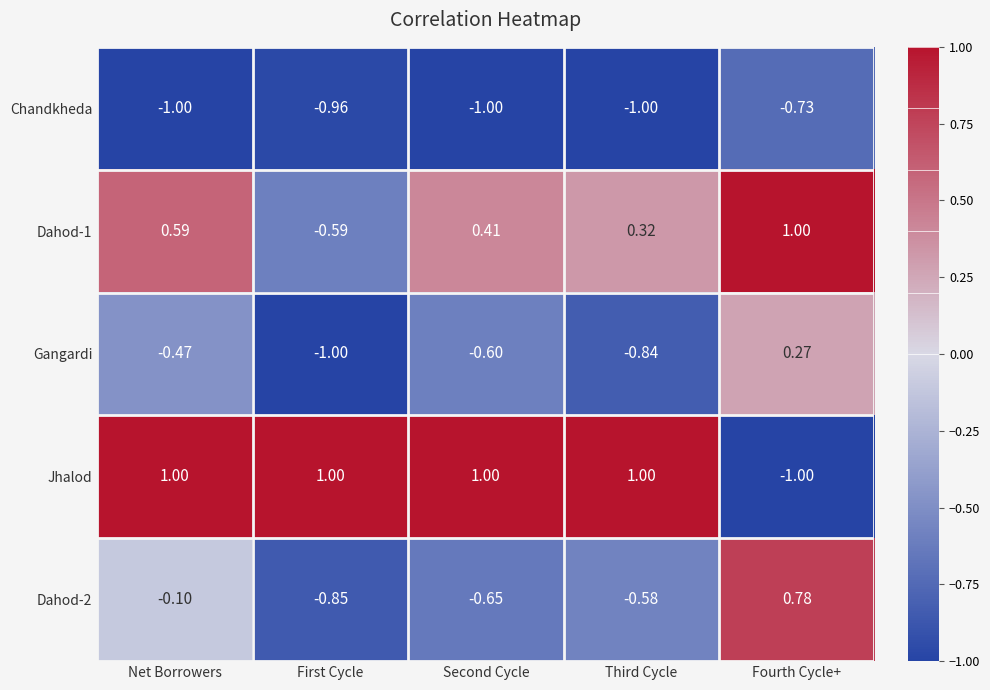

Which category has the highest value in the Chandkheda series?

Fourth Cycle+